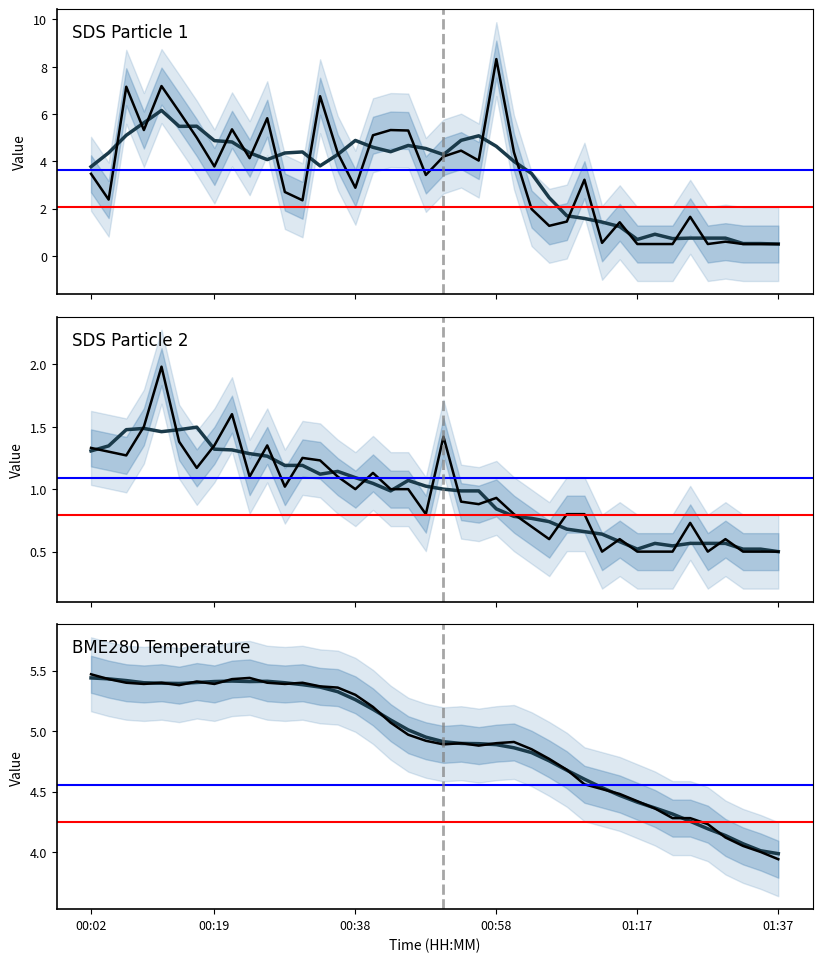

What value does the SDS_P1 (smooth) series have at 26?

2.5